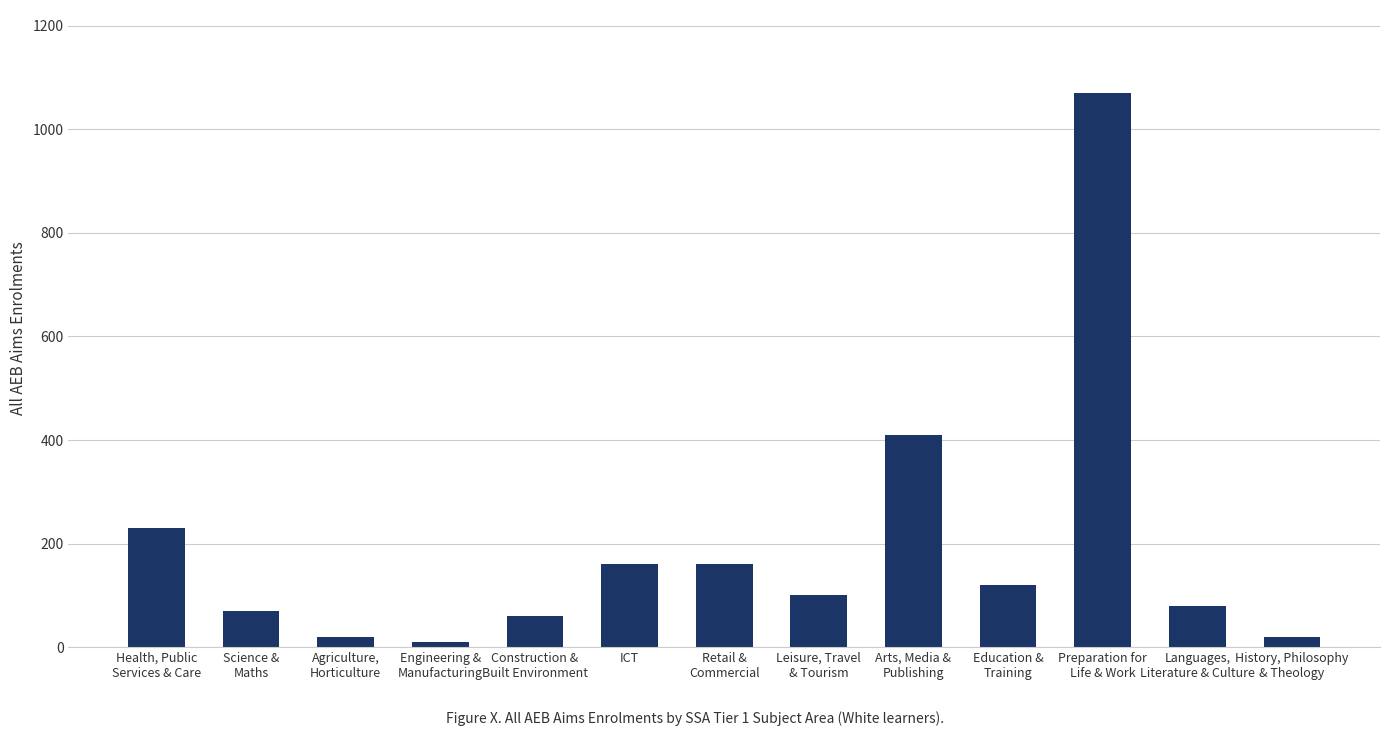

Read the value at Leisure, Travel
& Tourism, to the nearest 50.

100